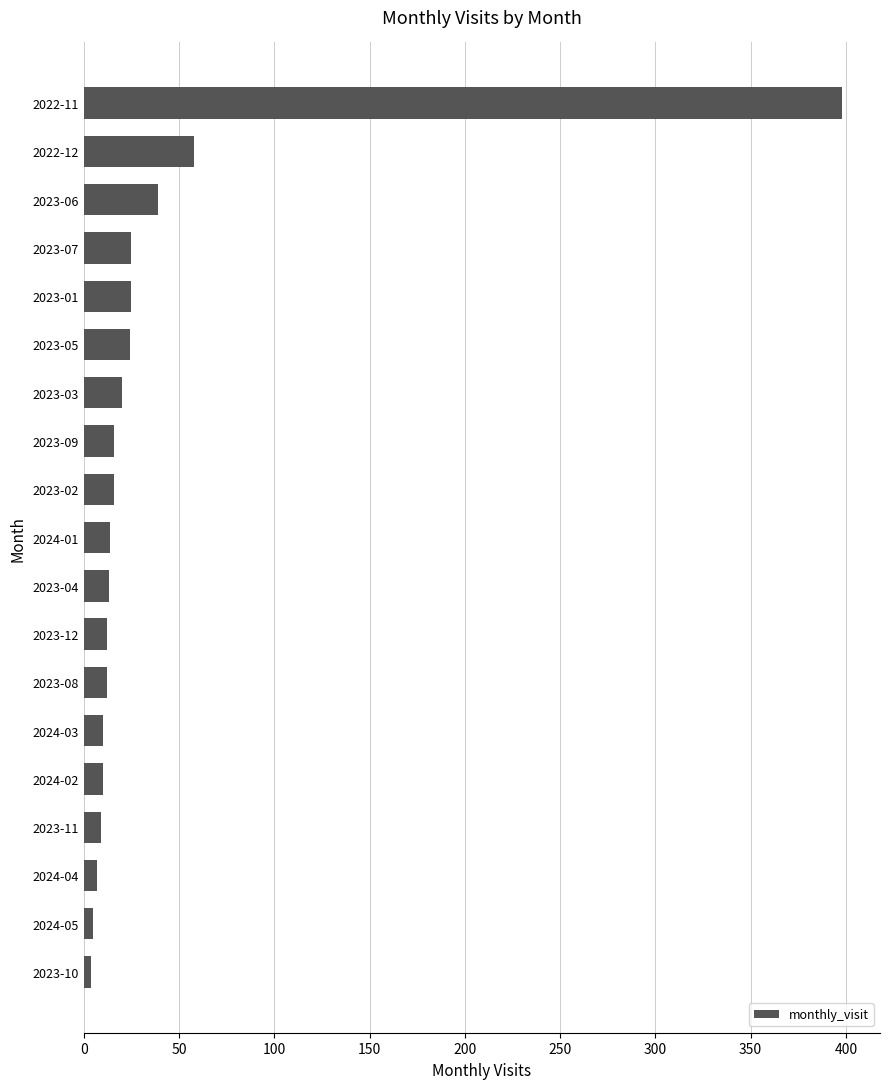

The chart shows a value of 16 at 2023-09. True or false?

True